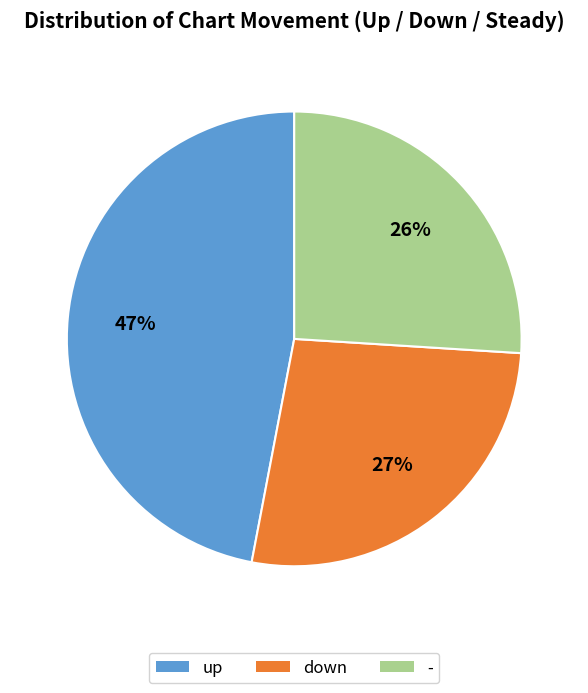

Count the number of slices in the pie.

3